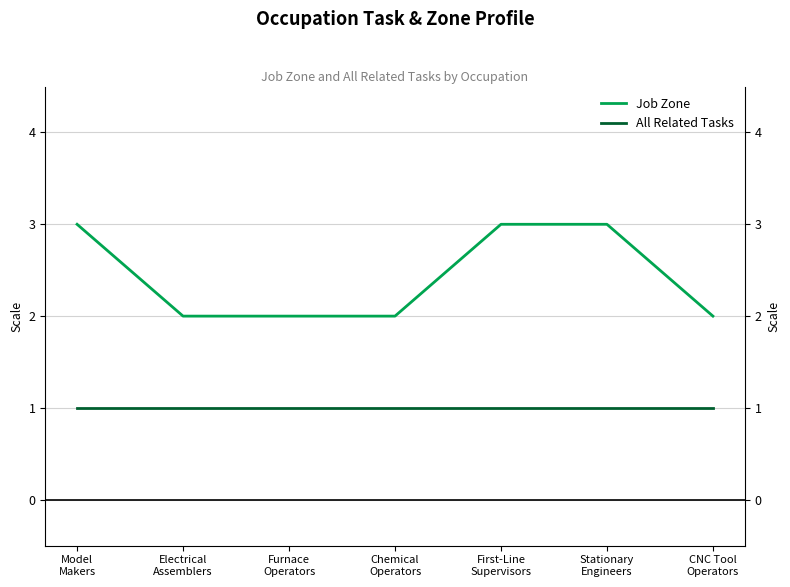

What is the difference between the second highest and minimum values in the Job Zone series?

1